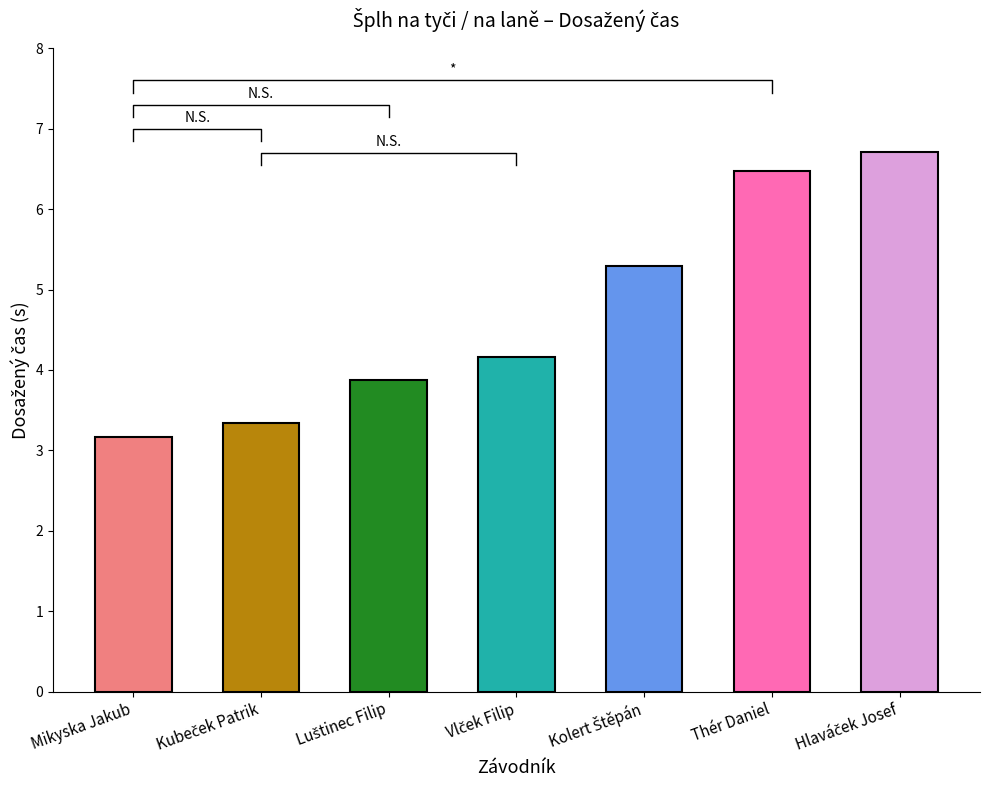

The value at Kubeček Patrik is 5.2. True or false?

False